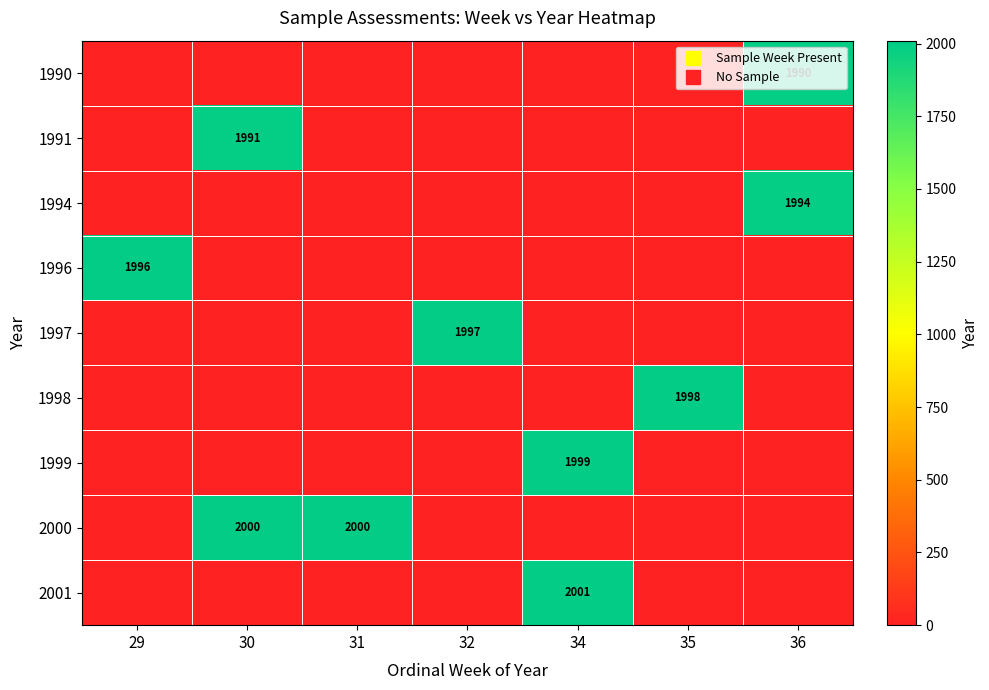

Count the number of data series in this chart.

9